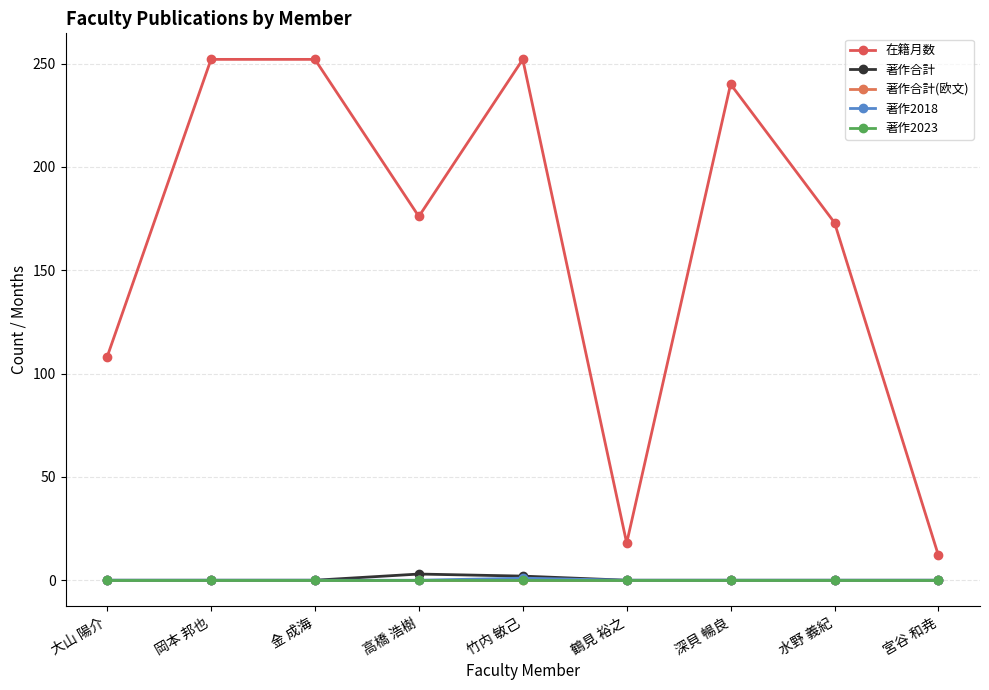

How many lines are shown in the chart?

5